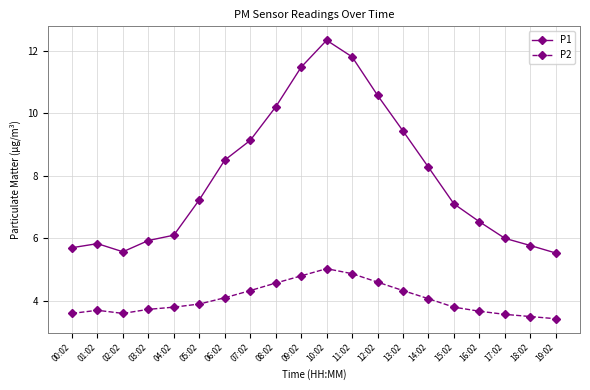

What are all the series names shown in the legend?

P1, P2